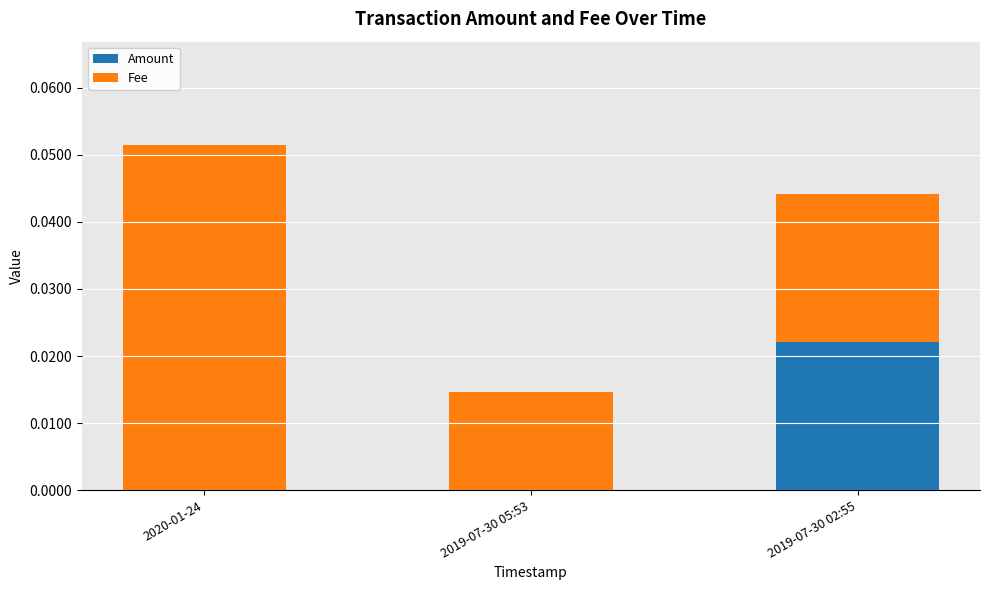

At which category is the sum across all series the highest?

2020-01-24